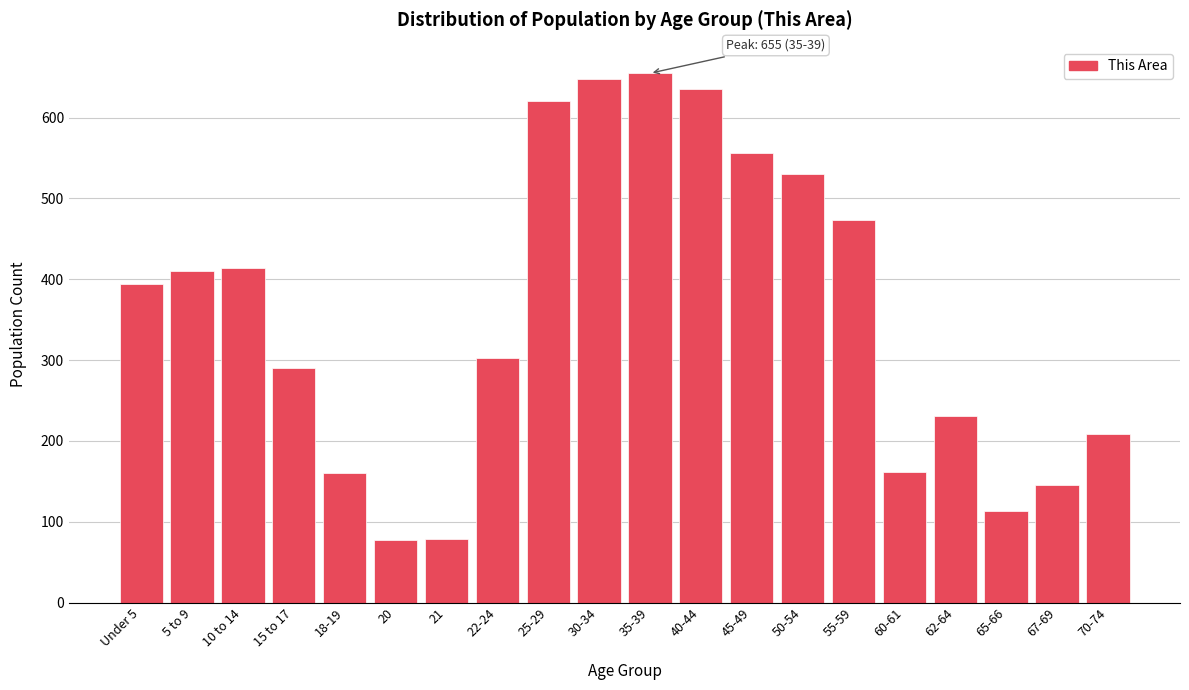

The value at 35-39 is 1131. True or false?

False